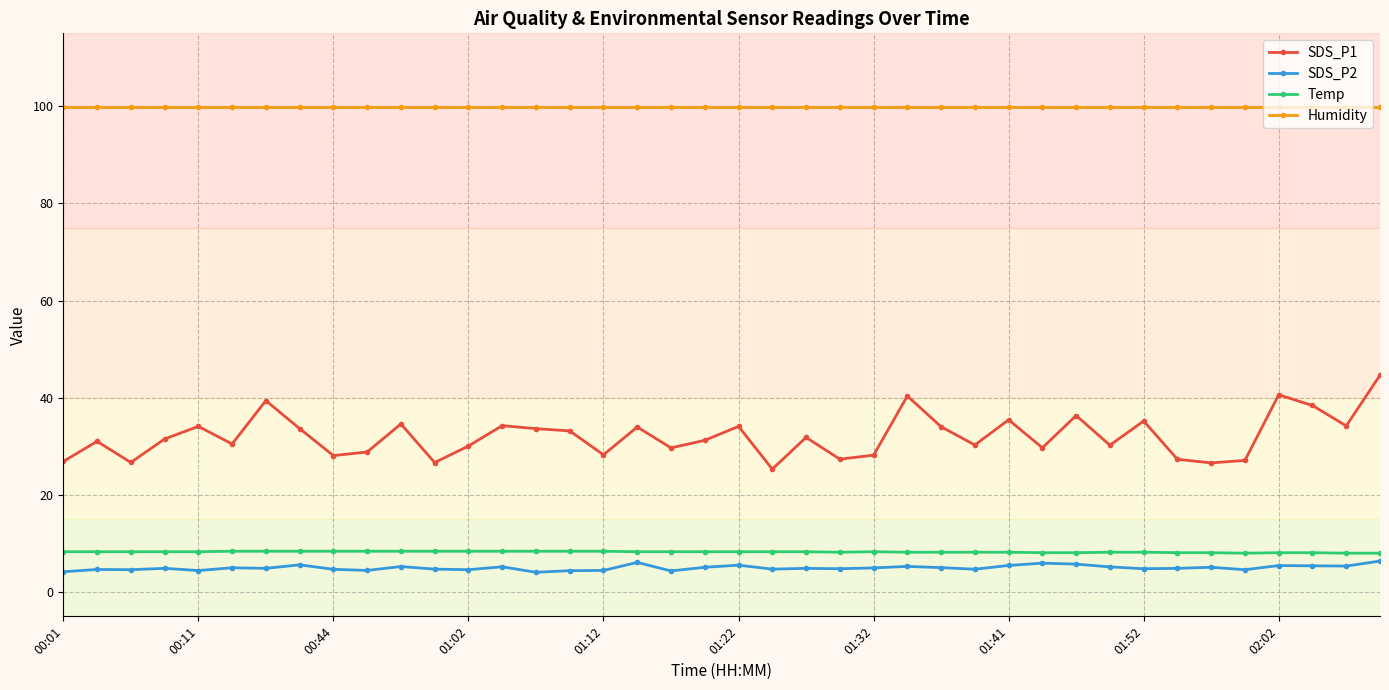

True or false: Temp and SDS_P1 cross at least once.

False